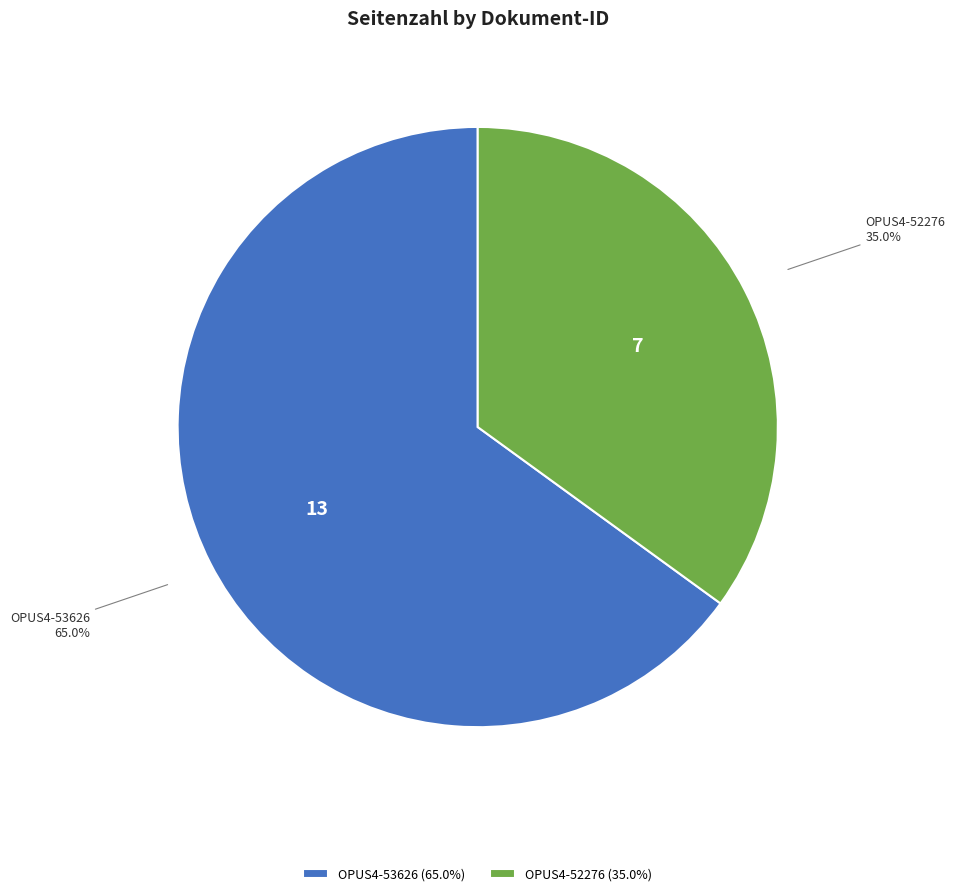

What is the smallest slice in the pie chart?

OPUS4-52276